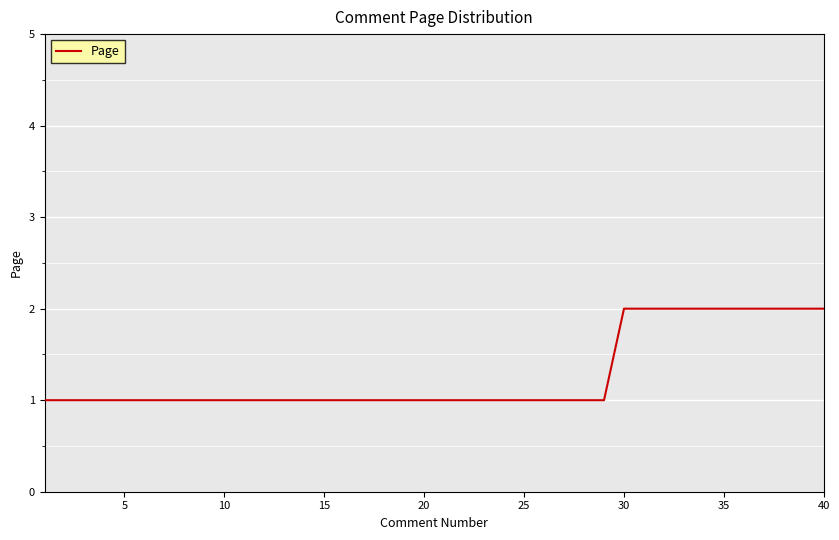

Reading left to right, extract all data points from this chart.

1	1	1	1	1	1	1	1	1	1	1	1	1	1	1	1	1	1	1	1	1	1	1	1	1	1	1	1	1	2	2	2	2	2	2	2	2	2	2	2